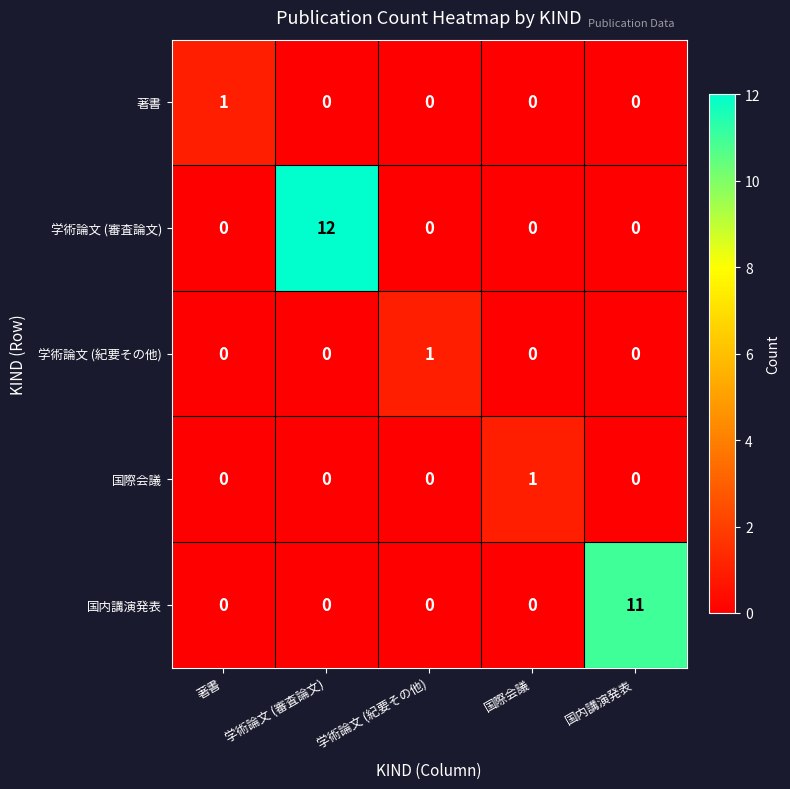

What is the sum of all 国内講演発表 values?

11